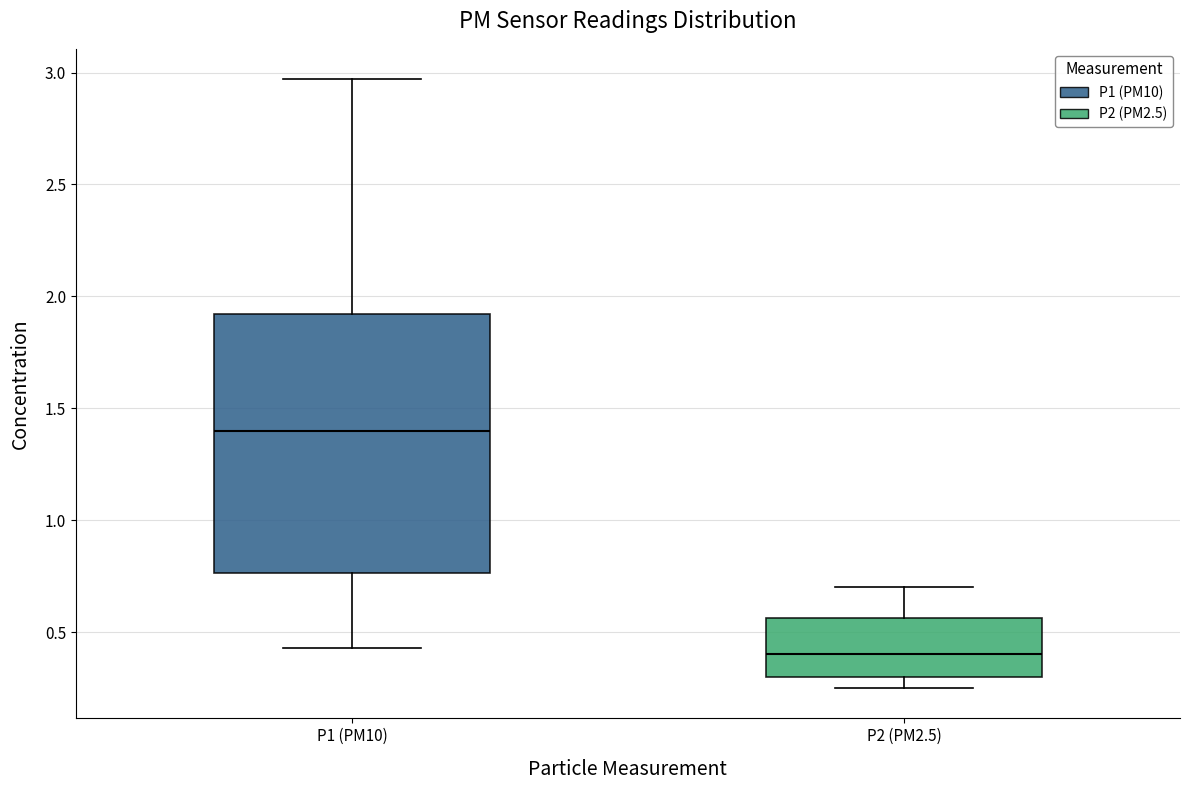

Comparing the boxes themselves (not the whiskers), which one is the tallest?

P1 (PM10)